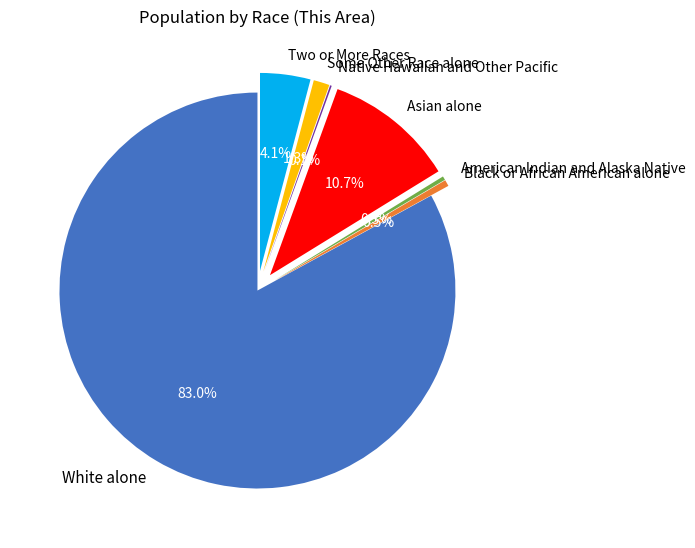

To the nearest percent, what is the average slice percentage?

14%